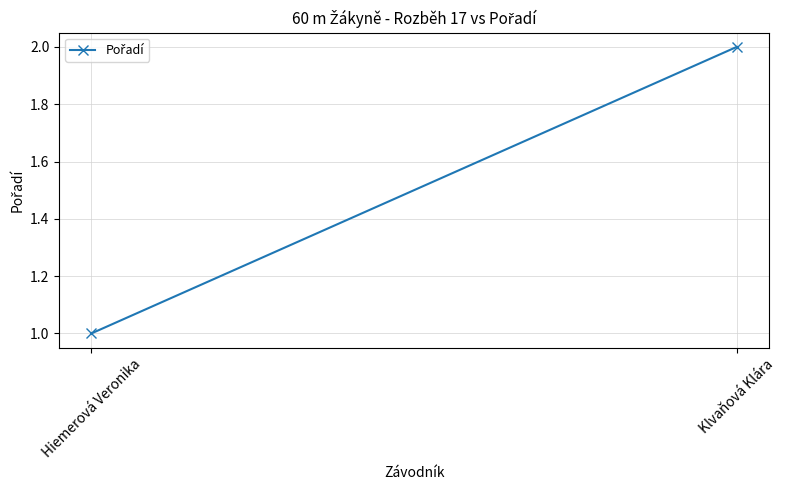

Is this an area chart (filled region under the line)?

No